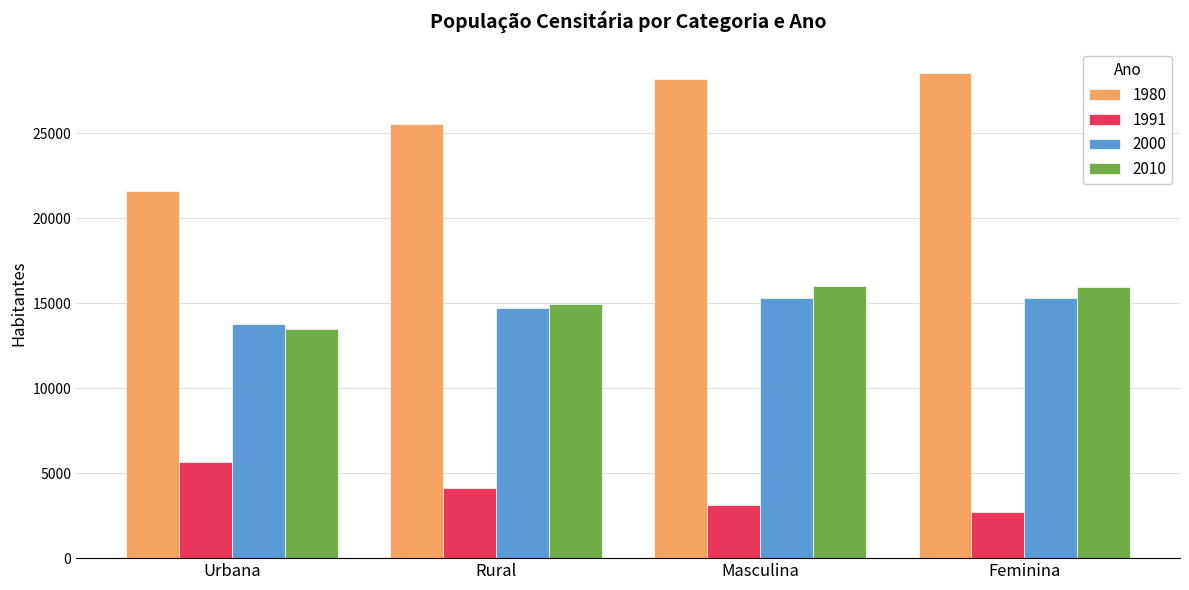

Rank the series at Urbana from highest to lowest value.

1980, 2000, 2010, 1991